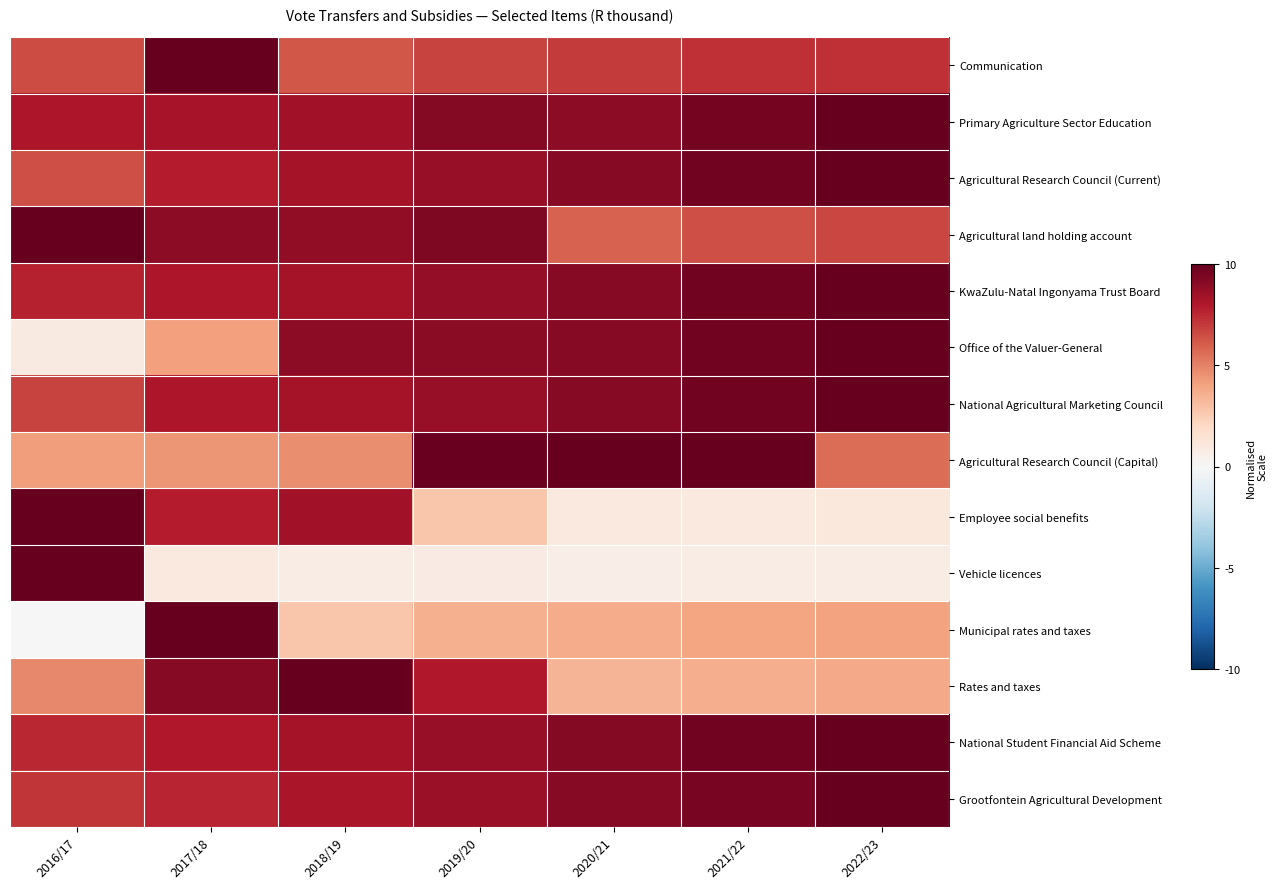

Which has a higher value, 2019/20 or 2022/23?

2022/23